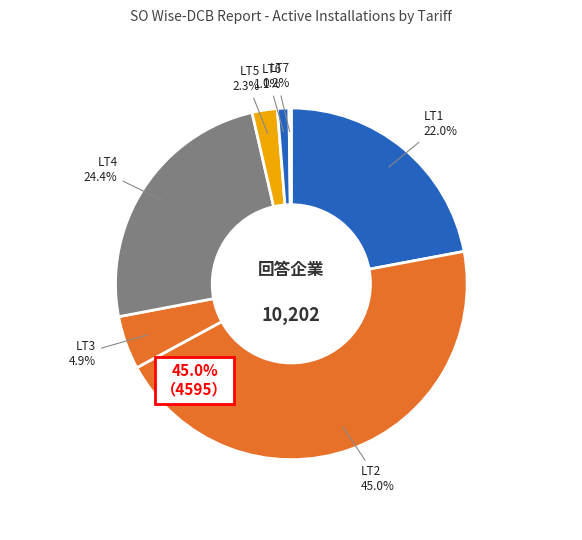

Which slice is the largest?

LT2